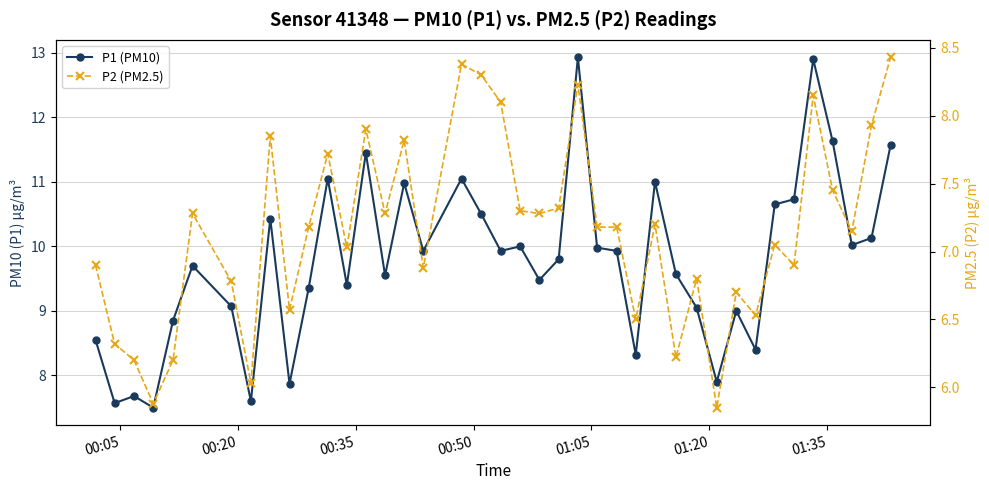

Reading left to right, extract all data points from this chart.

P1 (PM10): 8.6	7.6	7.7	7.5	8.8	9.7	9.1	7.6	10.4	7.9	9.3	11.1	9.4	11.4	9.6	11.0	9.9	11.1	10.5	9.9	10.0	9.5	9.8	12.9	10.0	9.9	8.3	11.0	9.6	9.1	7.9	9.0	8.4	10.7	10.7	12.9	11.6	10.0	10.1	11.6
P2 (PM2.5): 6.9	6.3	6.2	5.9	6.2	7.3	6.8	6.0	7.8	6.6	7.2	7.7	7.0	7.9	7.3	7.8	6.9	8.4	8.3	8.1	7.3	7.3	7.3	8.2	7.2	7.2	6.5	7.2	6.2	6.8	5.8	6.7	6.5	7.0	6.9	8.2	7.5	7.2	7.9	8.4